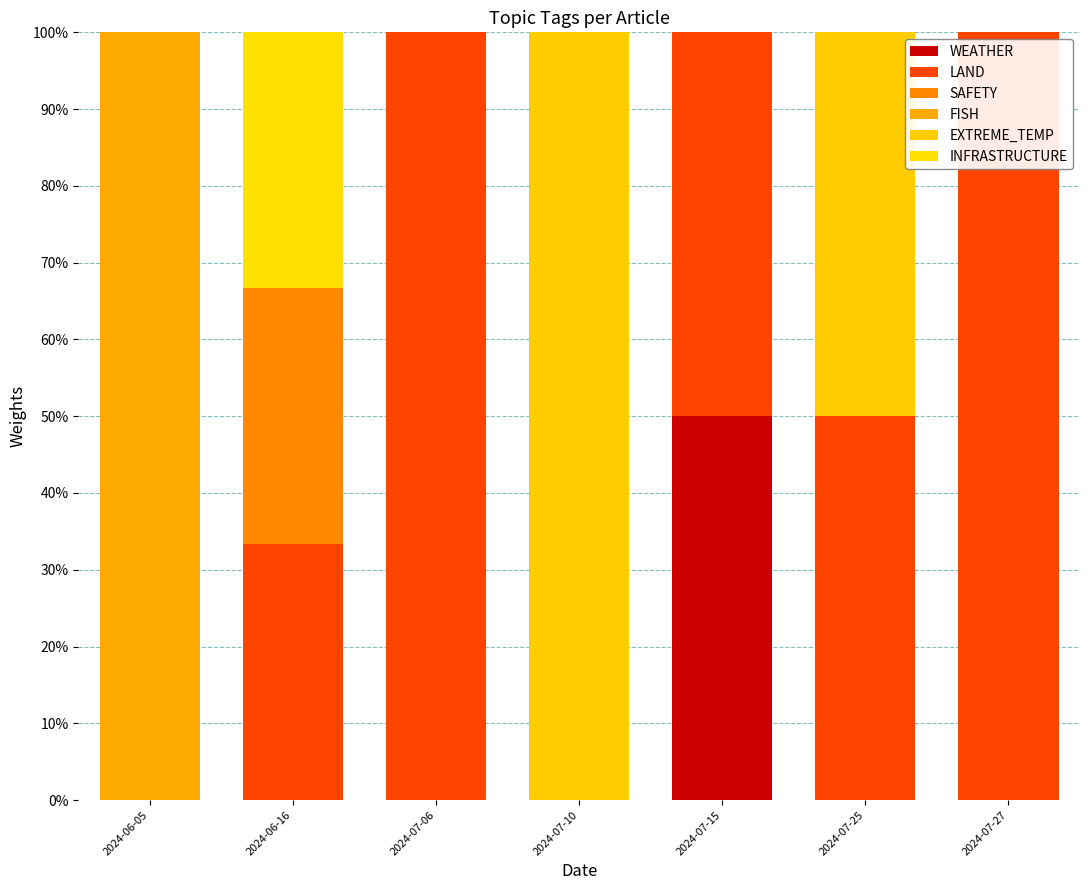

How many categories are shown in the chart?

7